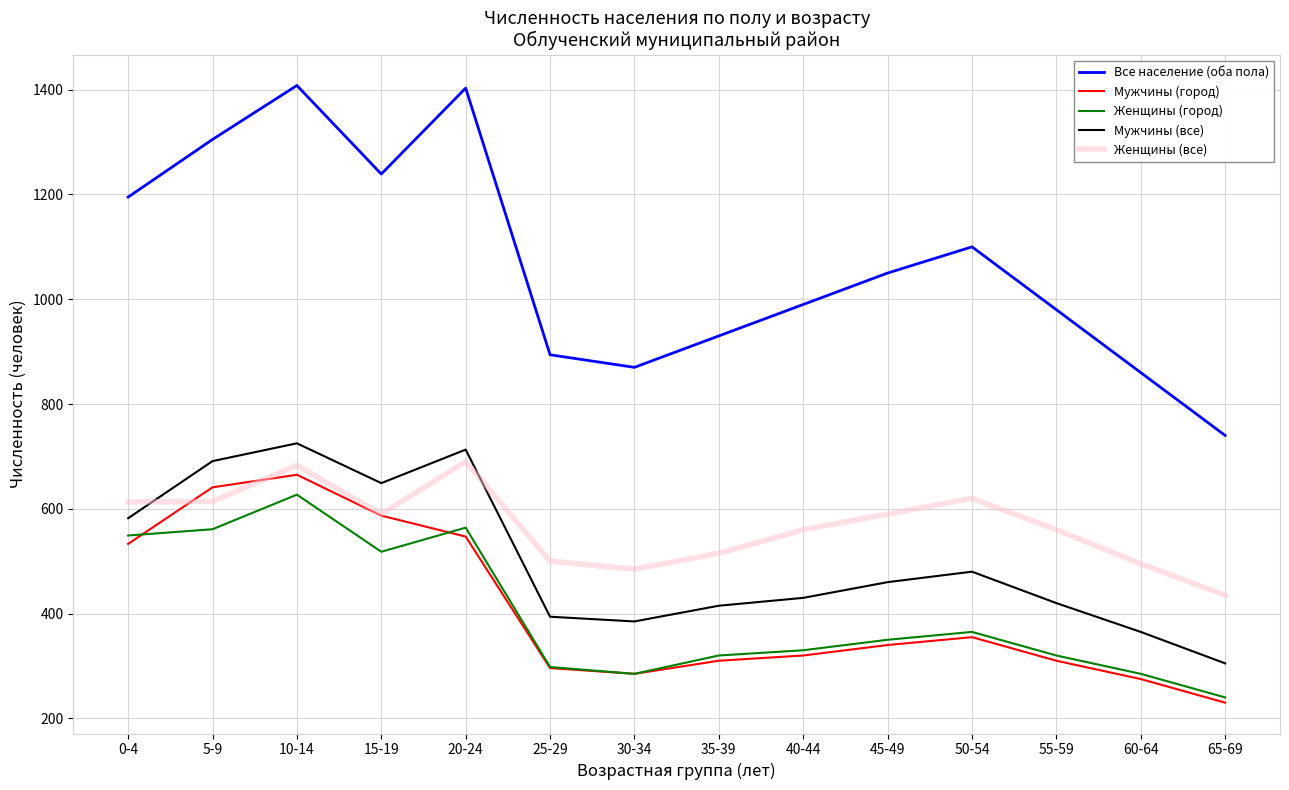

What is the difference between the highest and lowest values at 50-54?

745